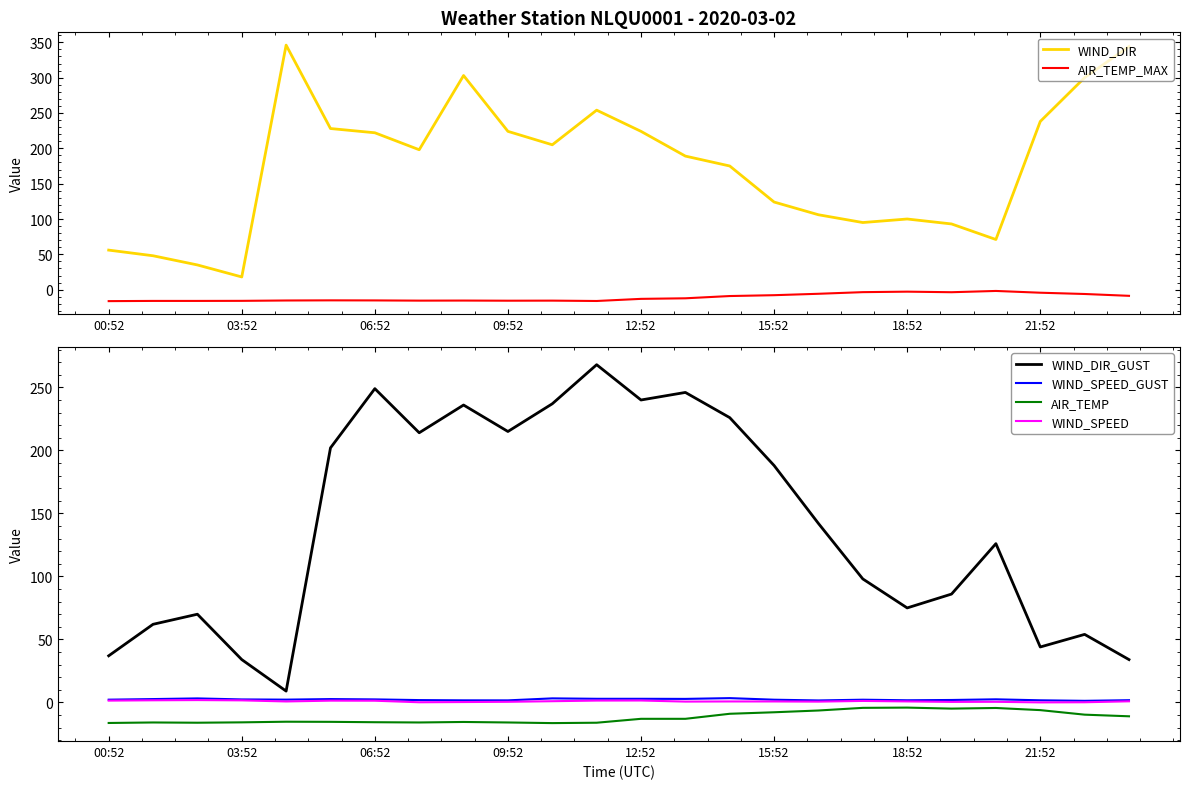

What is the difference between the highest and lowest values at 22?

309.7